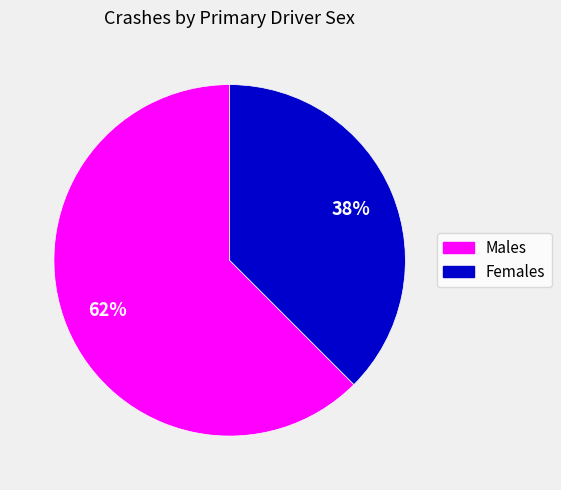

Does any single category account for the majority?

Yes